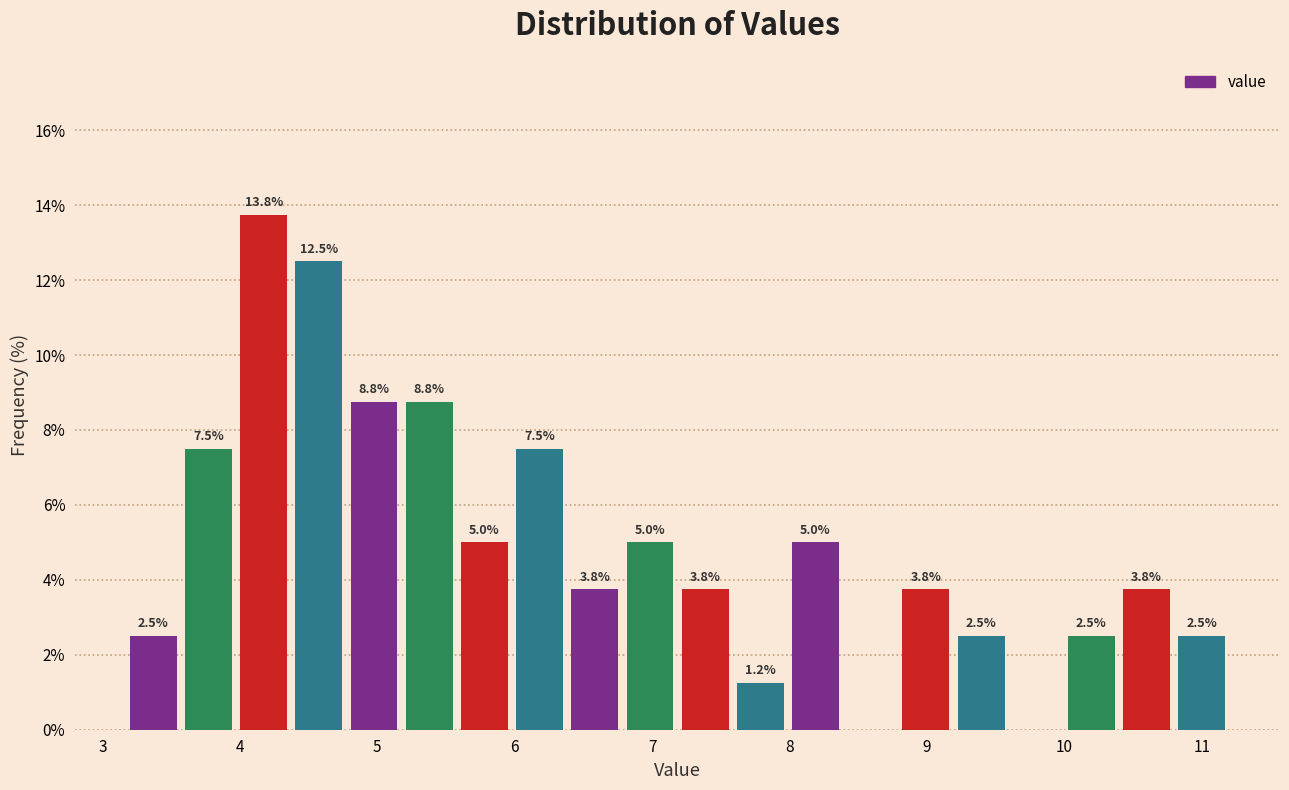

Over which range of the x-axis is the bar tallest?

4.0 to 4.4